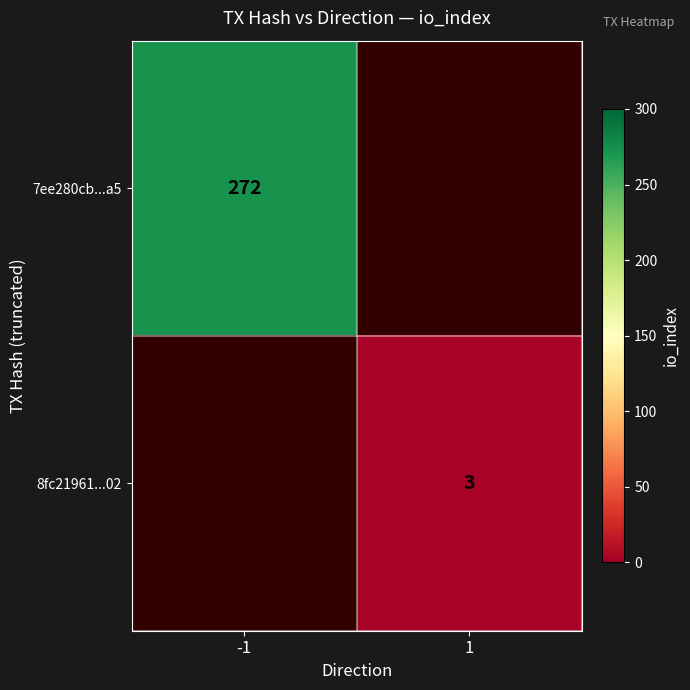

The 7ee280cb...a5 series shows 272 at -1. True or false?

True